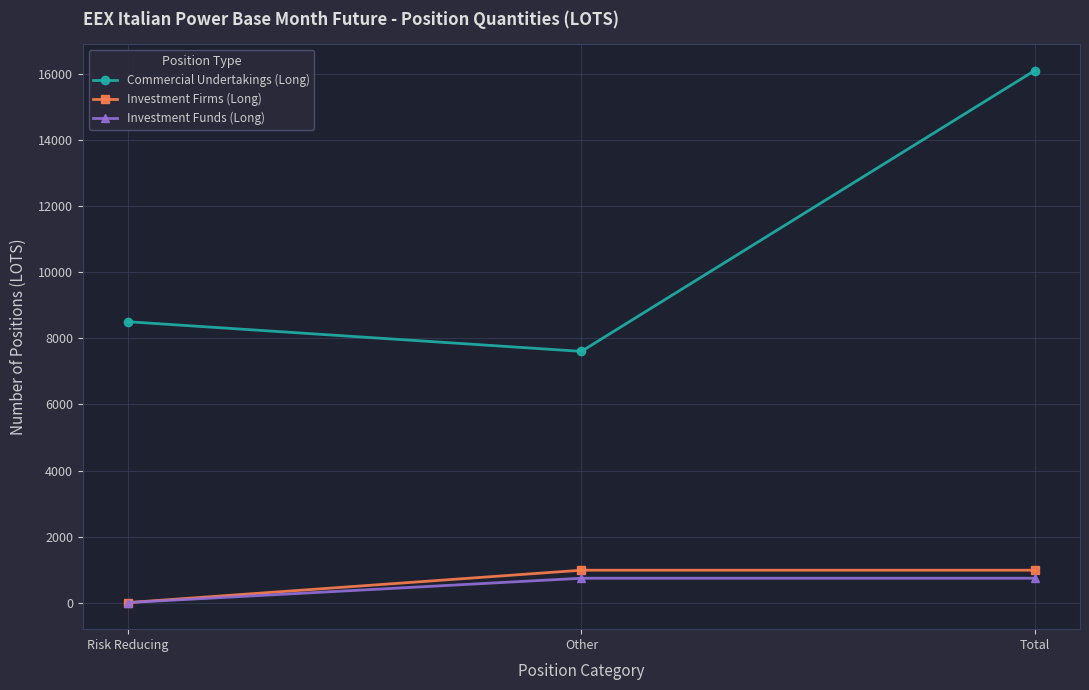

What is the approximate value of Commercial Undertakings (Long) at Total?

16114.0